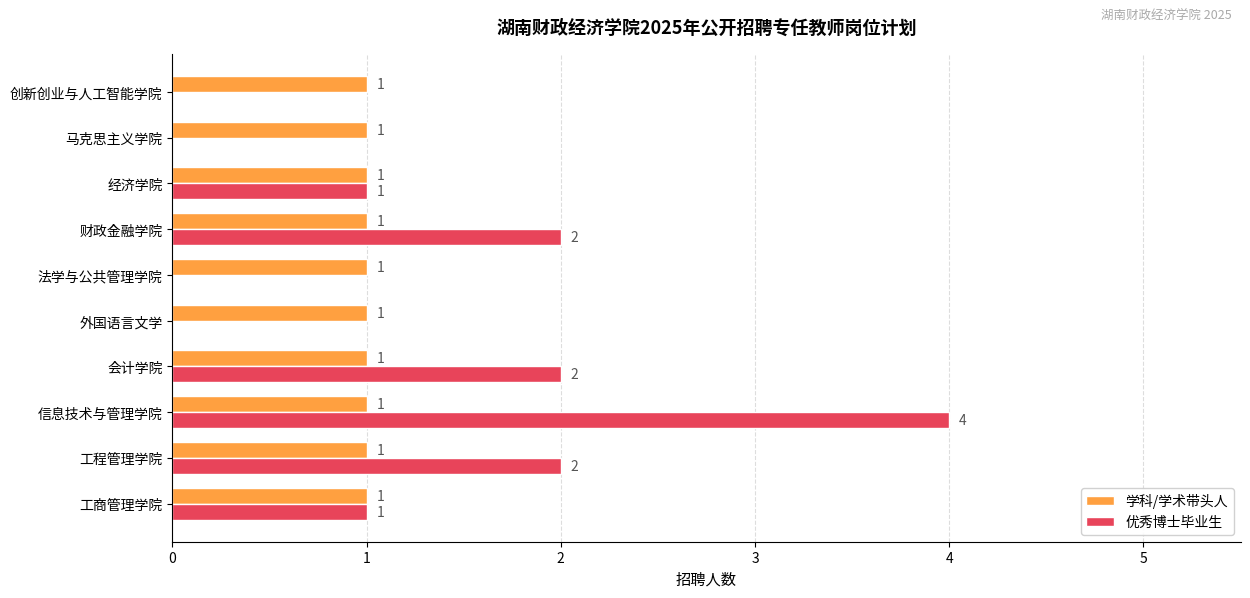

The value of 学科/学术带头人 at 信息技术与管理学院 is 0. True or false?

False